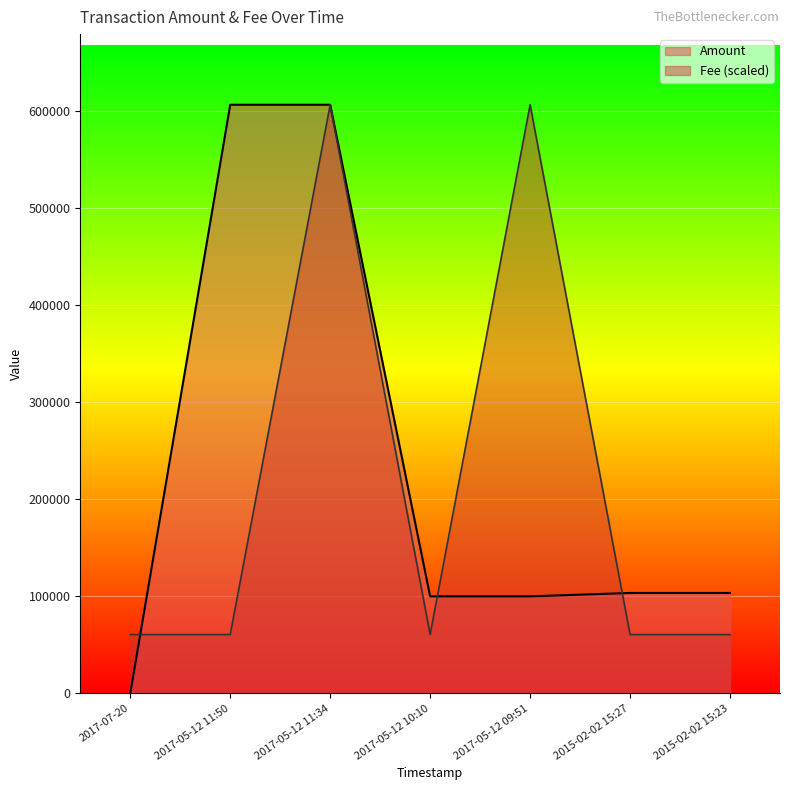

In Amount, how many points are lower than both neighbors (excluding endpoints)?

1